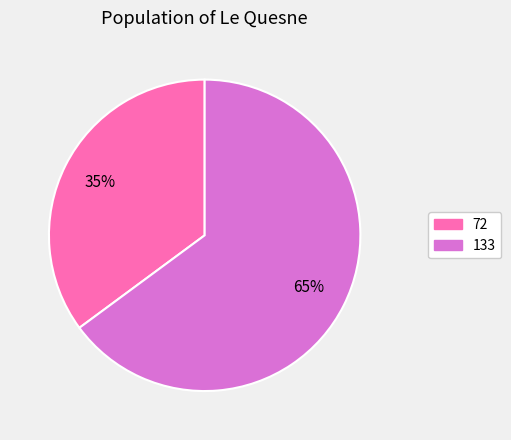

Which category has the smallest portion of the pie?

72